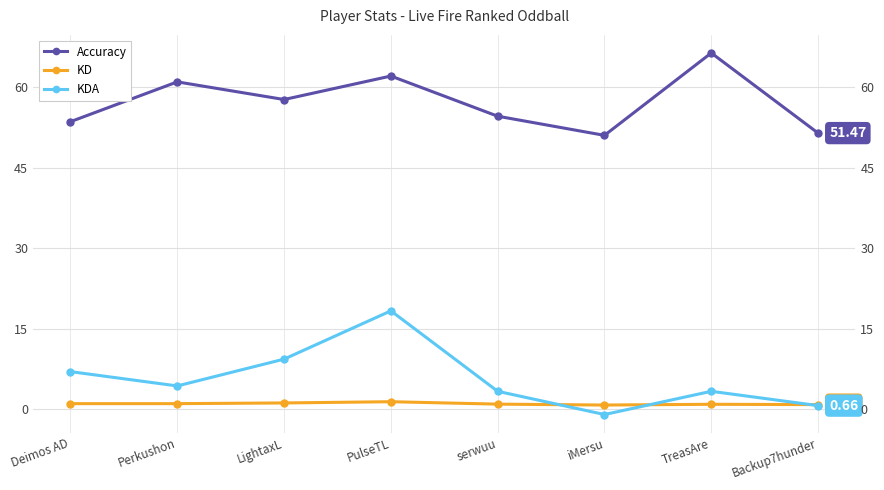

The Accuracy series shows 54.6 at serwuu. True or false?

True